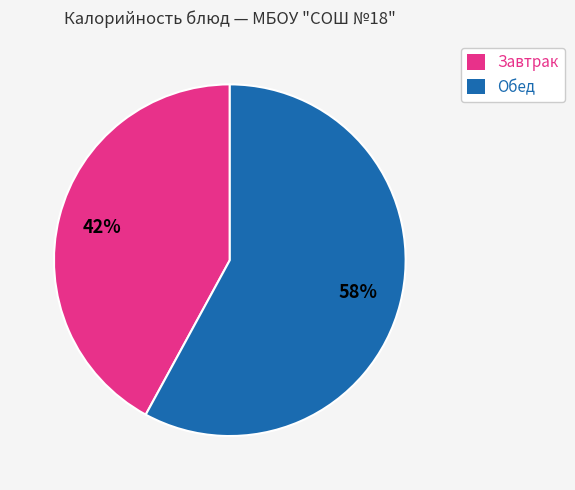

To the nearest percent, what is the difference between the largest and smallest slice percentages?

16%